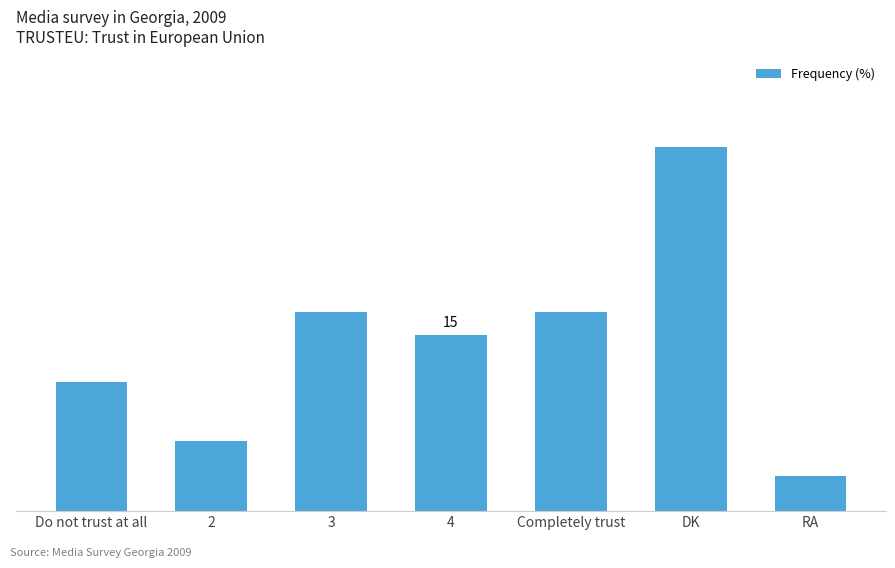

What is the sum of the values at 3 and DK?

48